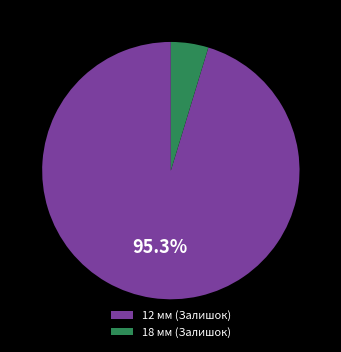

What percentage is NOT represented by 12 мм (Залишок)?

4.7%